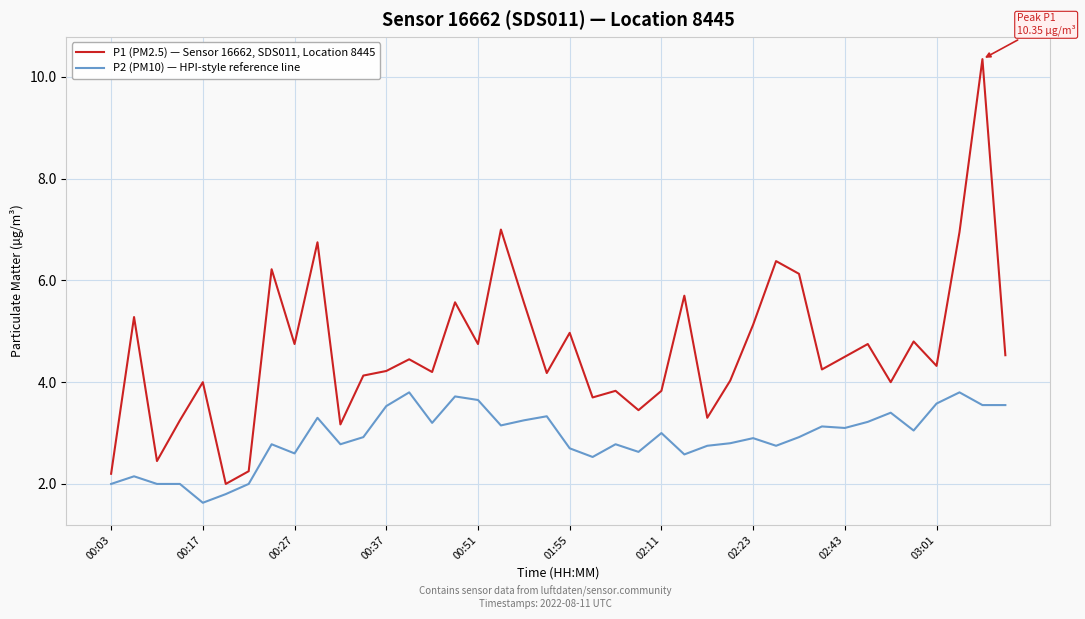

What is the lowest value of the P1 (PM2.5) — Sensor 16662, SDS011, Location 8445 series?

2.0